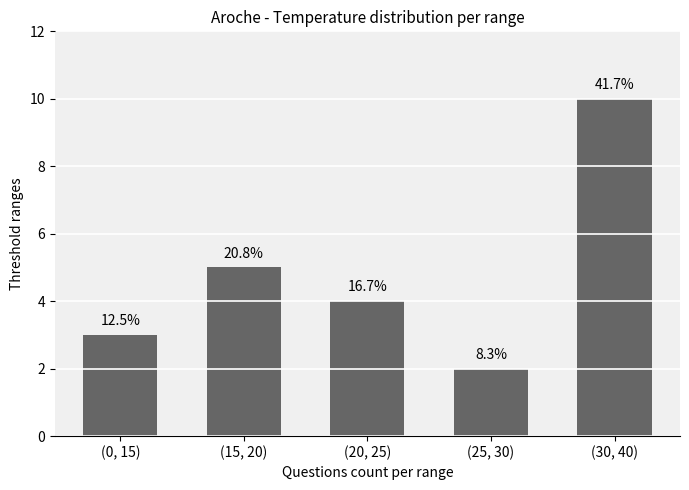

What is the difference between the second highest and minimum values?

3